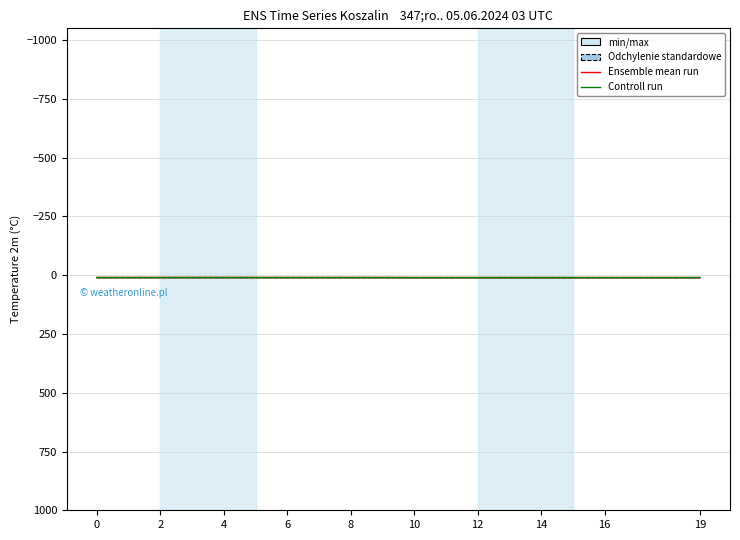

How many lines are shown in the chart?

2